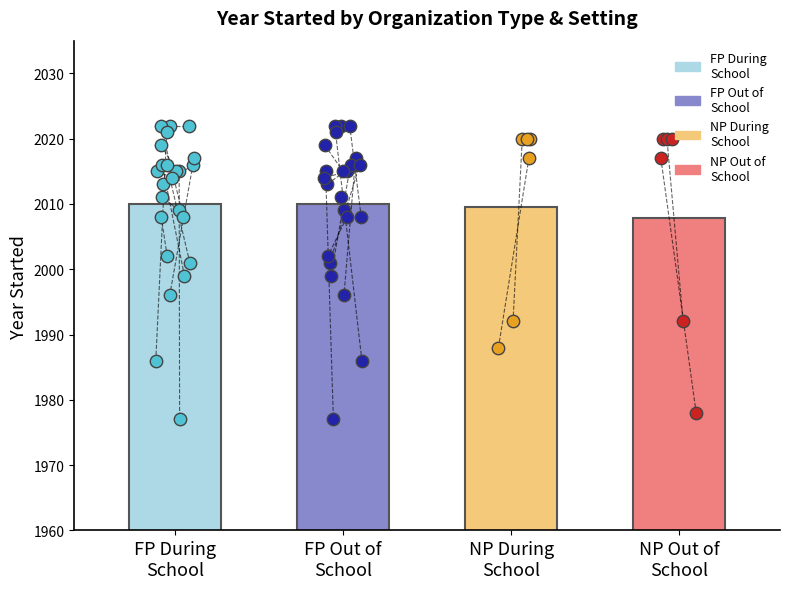

Which series has the largest Y range (max minus min)?

During School